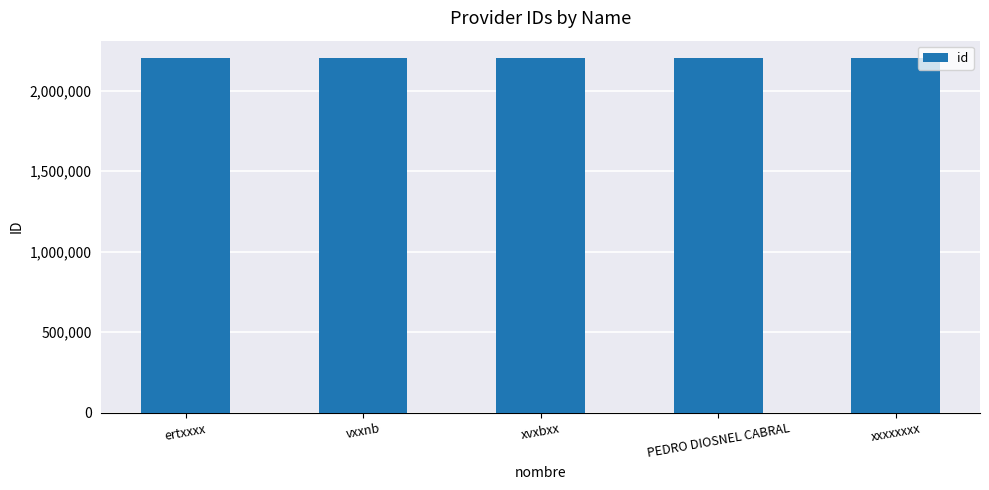

What is the greatest value displayed?

2201096